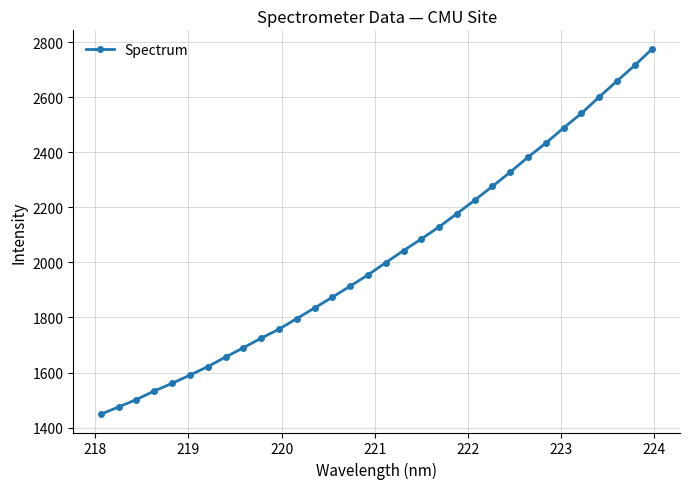

What is the difference between the maximum and second lowest values?

1301.8